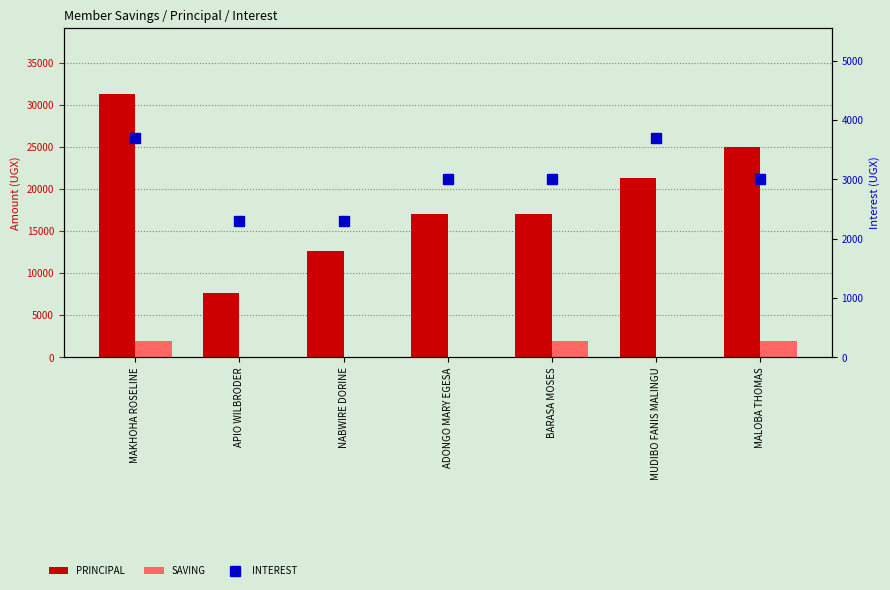

What position from the left is NABWIRE DORINE?

3